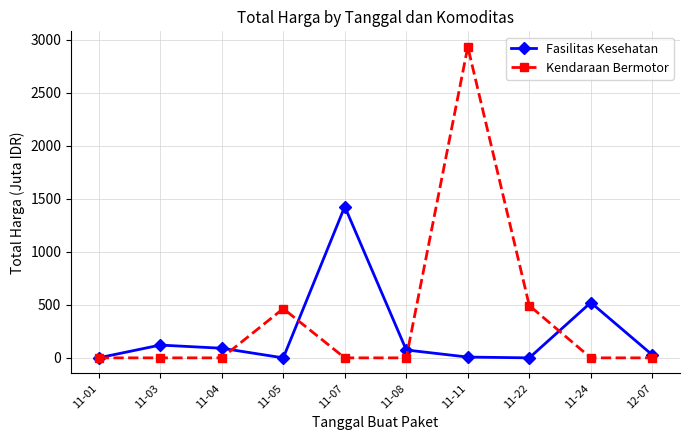

At which category is the sum across all series the highest?

11-11